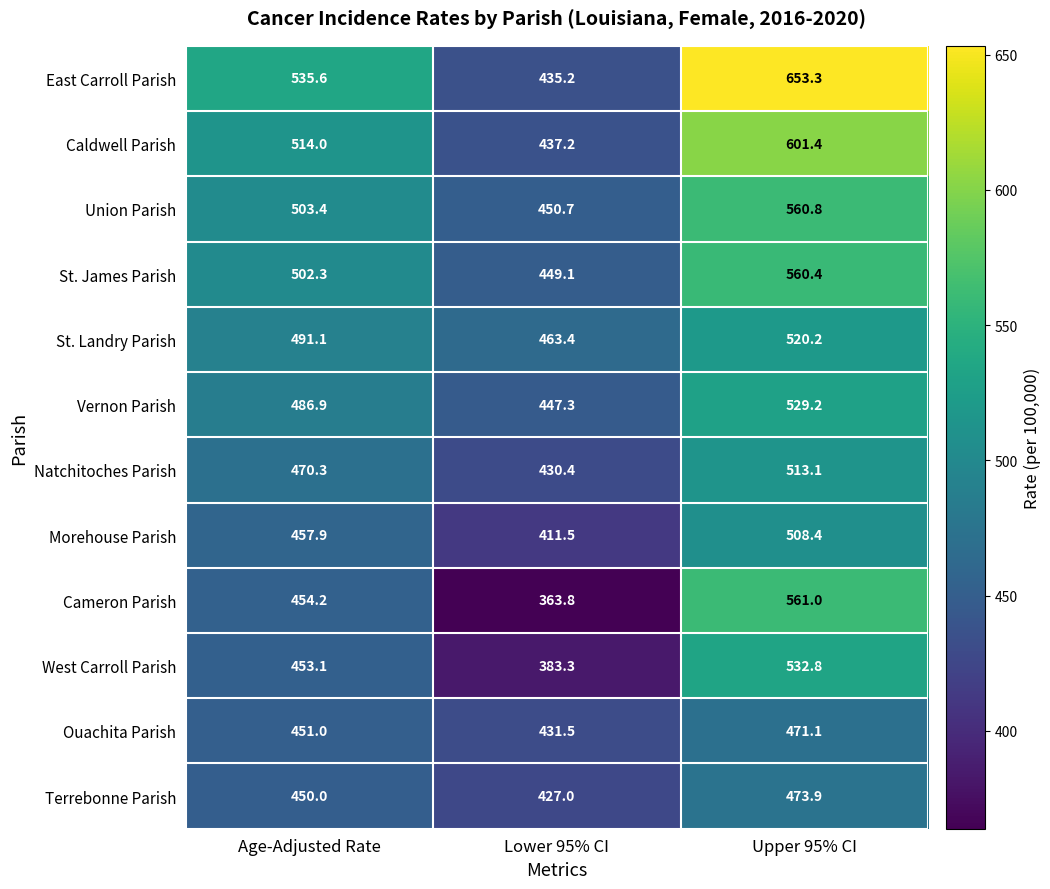

The value of St. Landry Parish at Age-Adjusted Rate is 839.3. True or false?

False